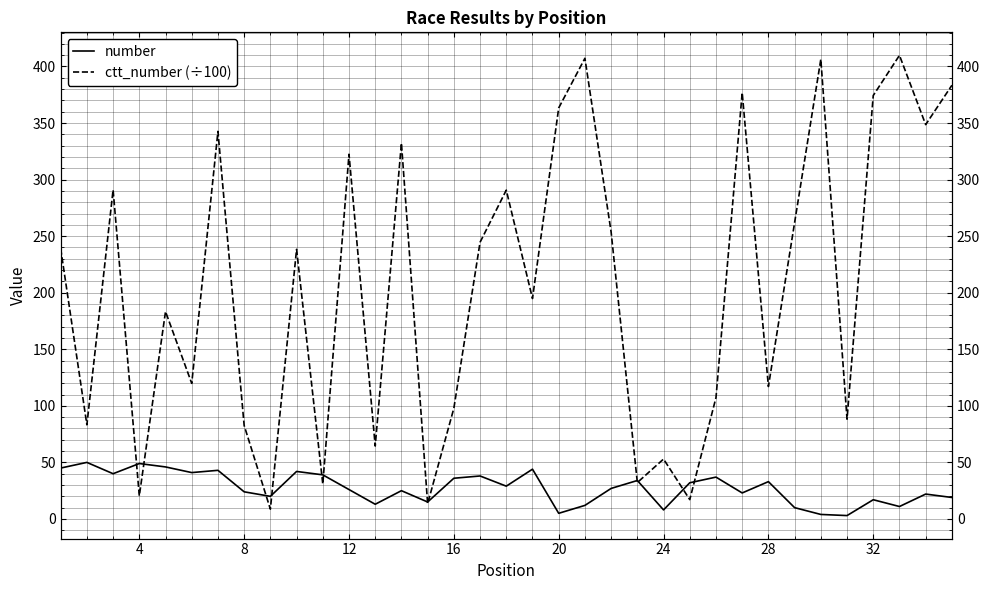

How many data points in number are less than 27?

17